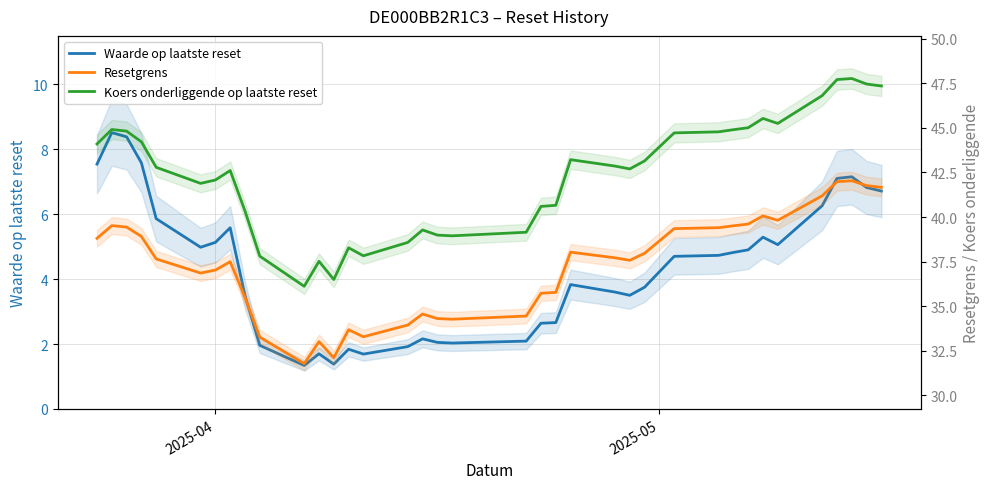

True or false: Waarde op laatste reset and Resetgrens intersect in this chart.

False